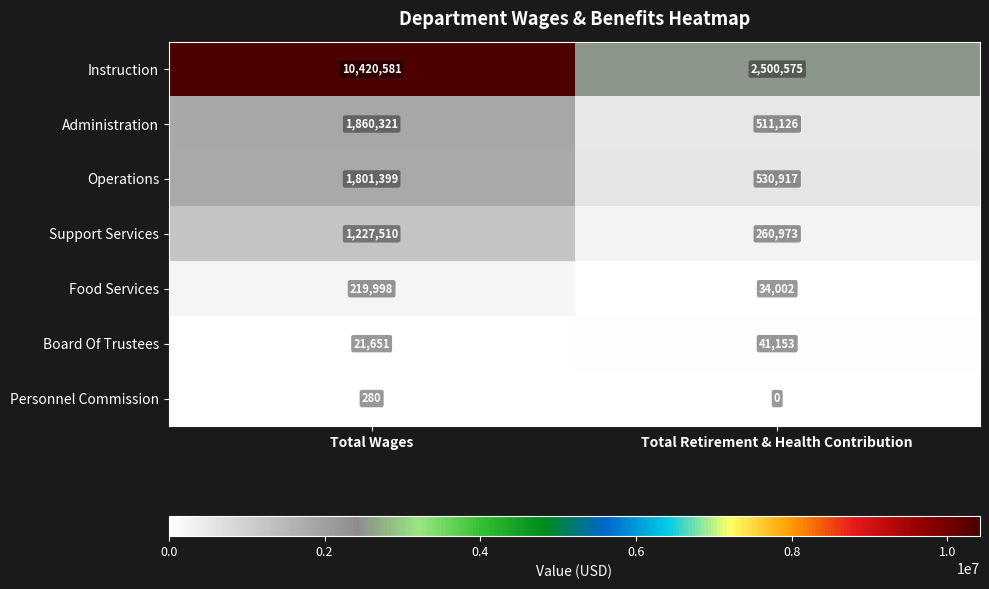

What is the difference between the maximum and minimum values in the Support Services series?

966537